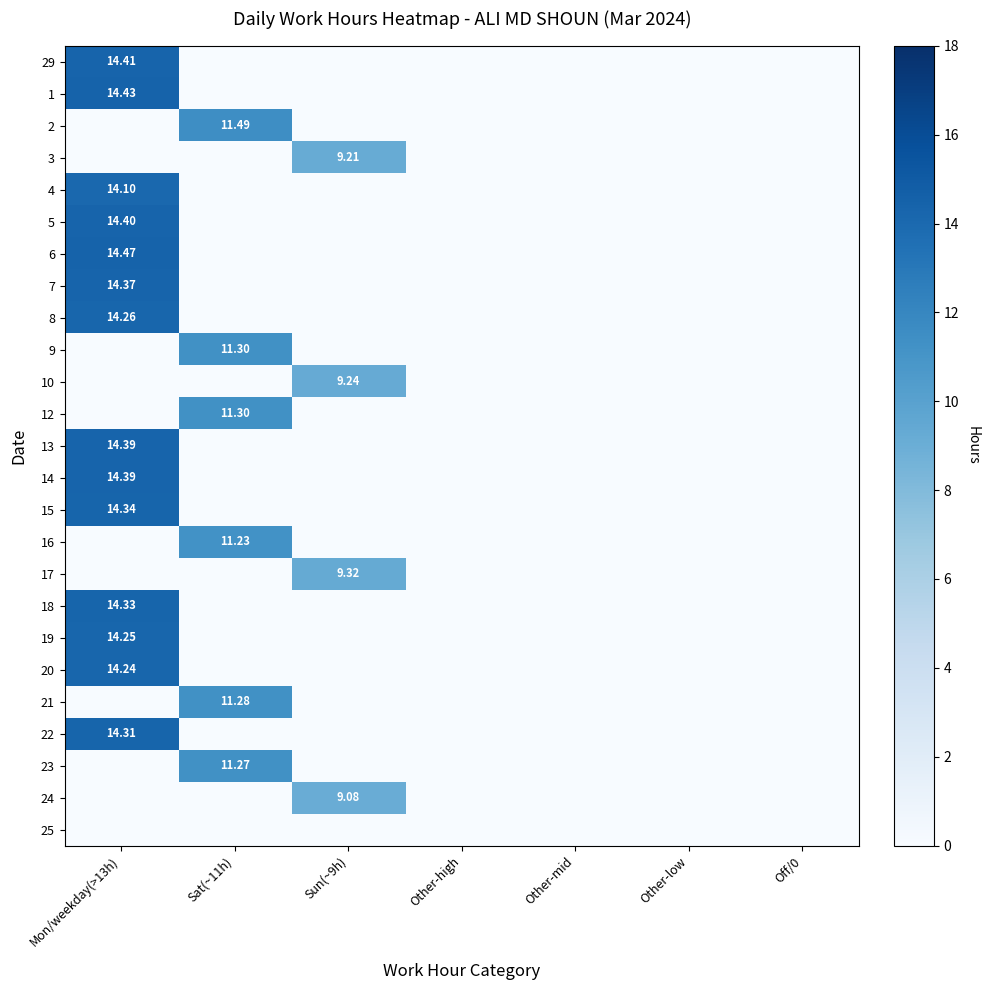

What is the total value across all series at Mon/weekday(>13h)?

200.7